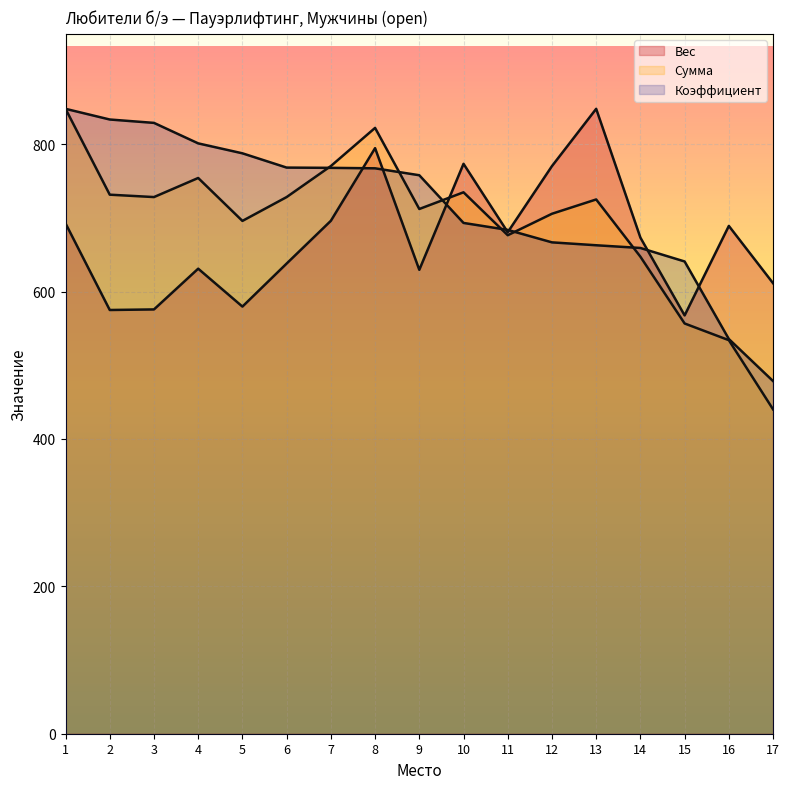

Does the chart display data point markers on the line(s)?

No